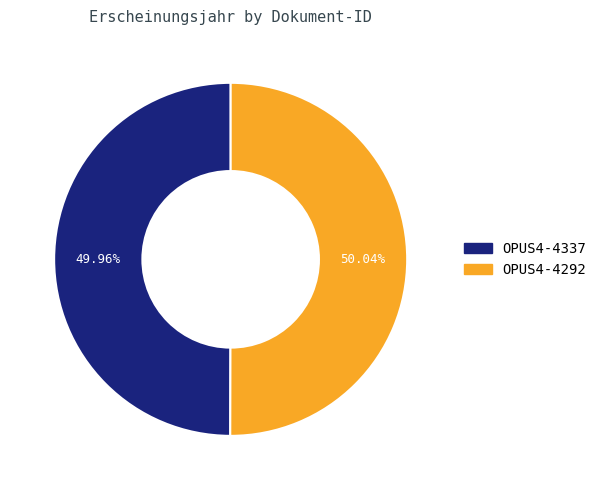

To the nearest percent, what is the combined percentage of OPUS4-4337 and OPUS4-4292?

100%